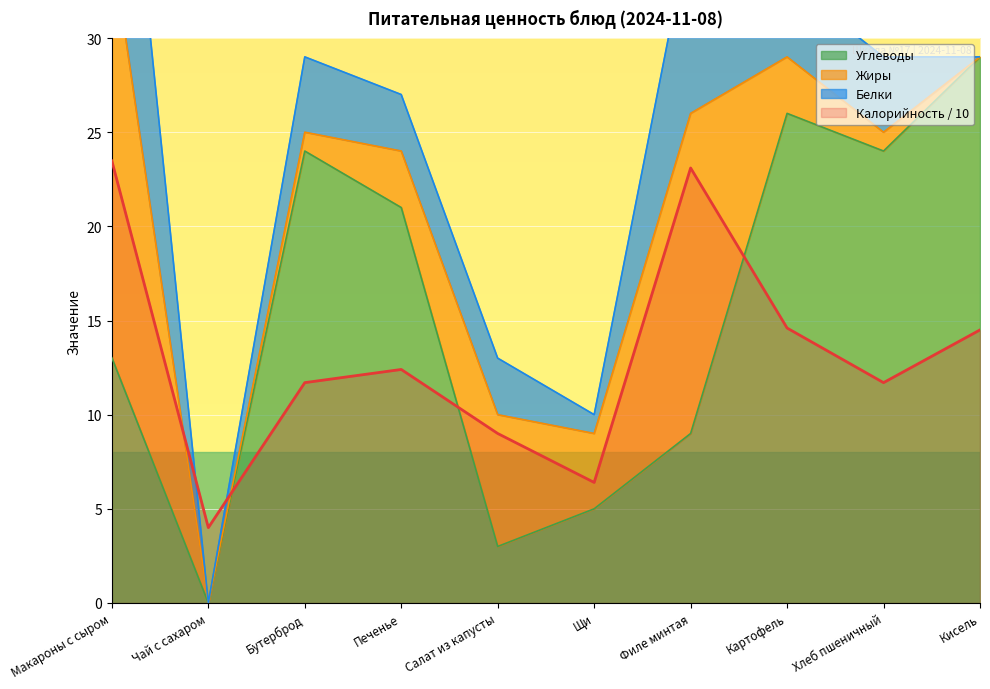

True or false: Углеводы has a value of 24.0 at Бутерброд.

True